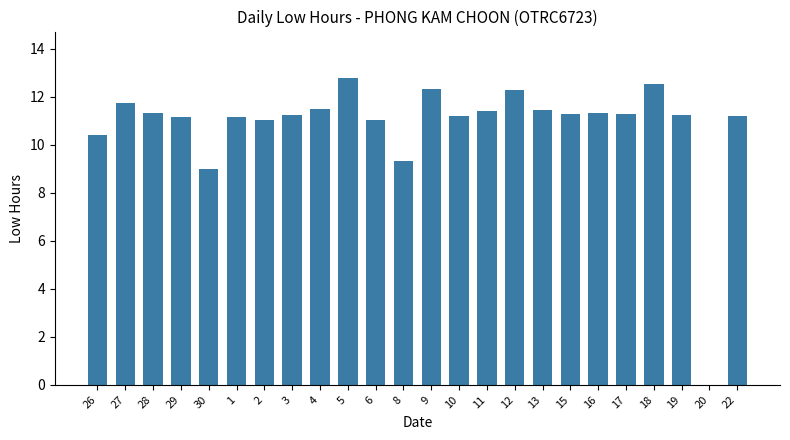

What is the sum of all values?

259.1